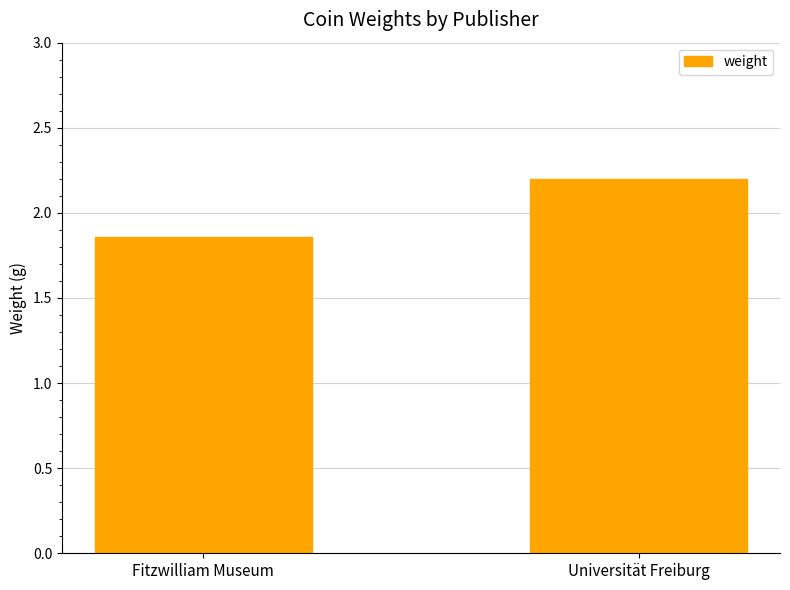

What is the difference between the maximum and minimum values?

0.3